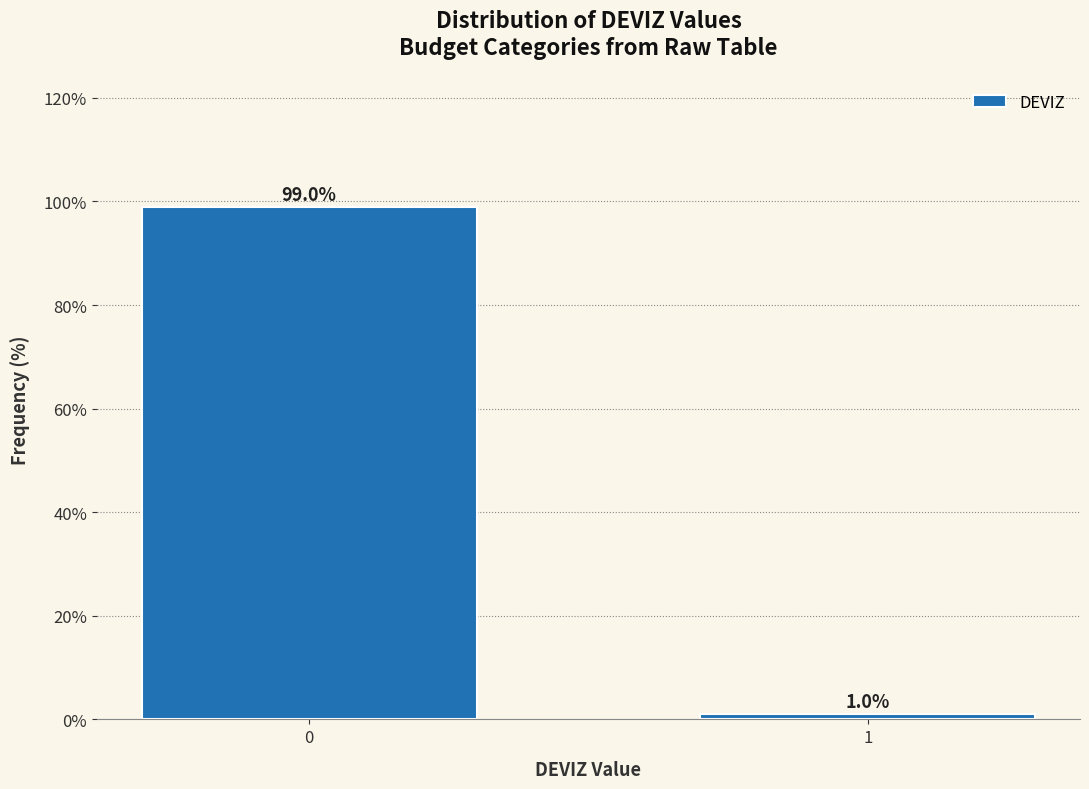

Reading right to left, transcribe all the data shown in this chart.

1.0	99.0